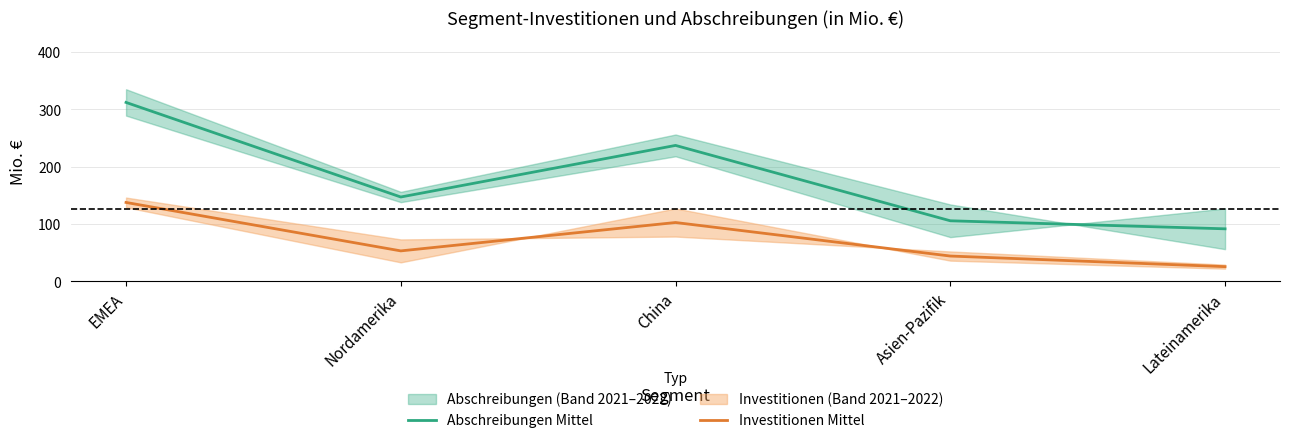

What is the minimum value for Investitionen Mittel?

25.5